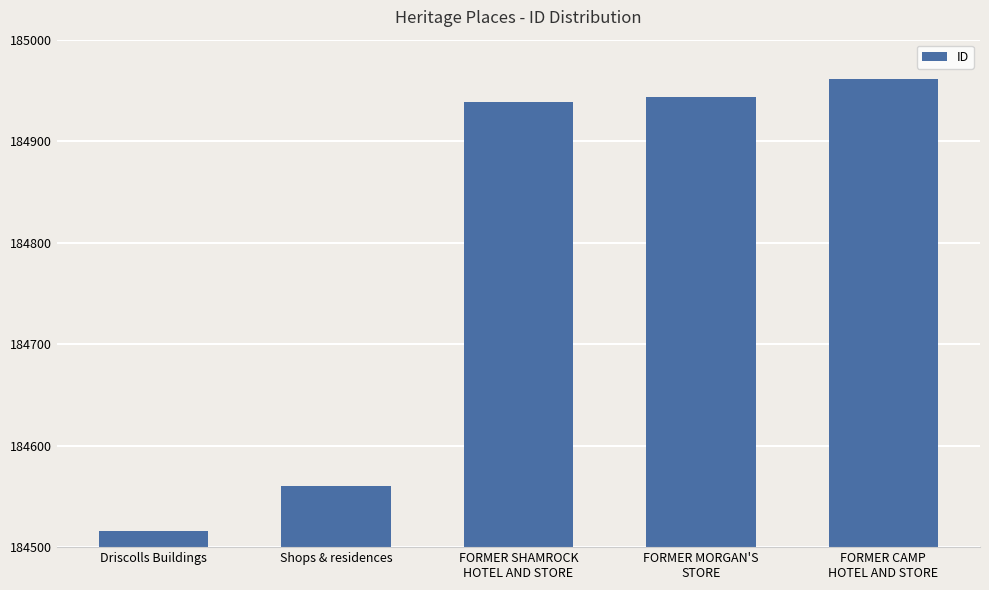

Reading left to right, list all the values displayed in this chart.

184516	184560	184939	184944	184961